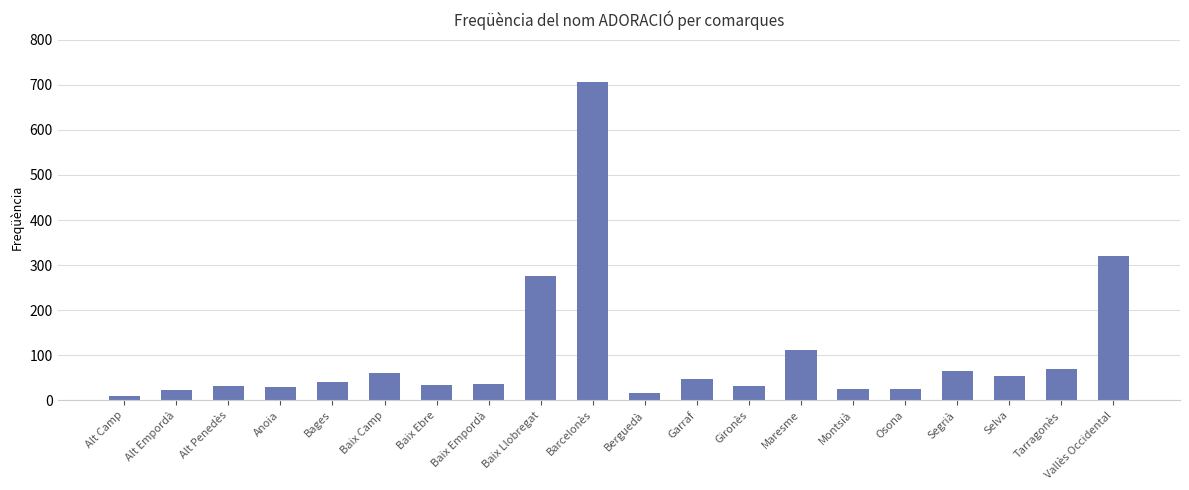

How many bars are there in total?

20